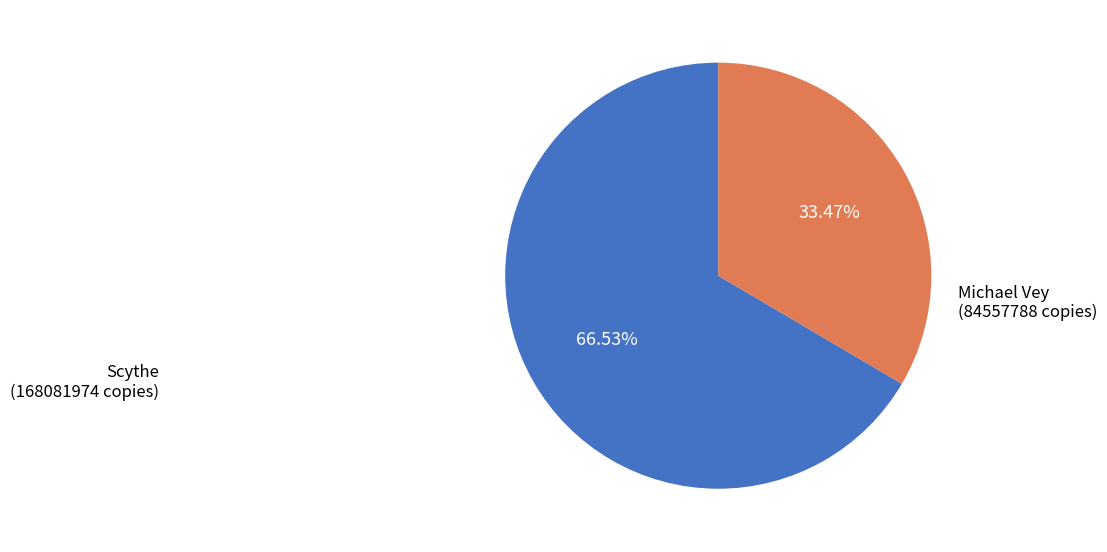

Does any single category account for the majority?

Yes